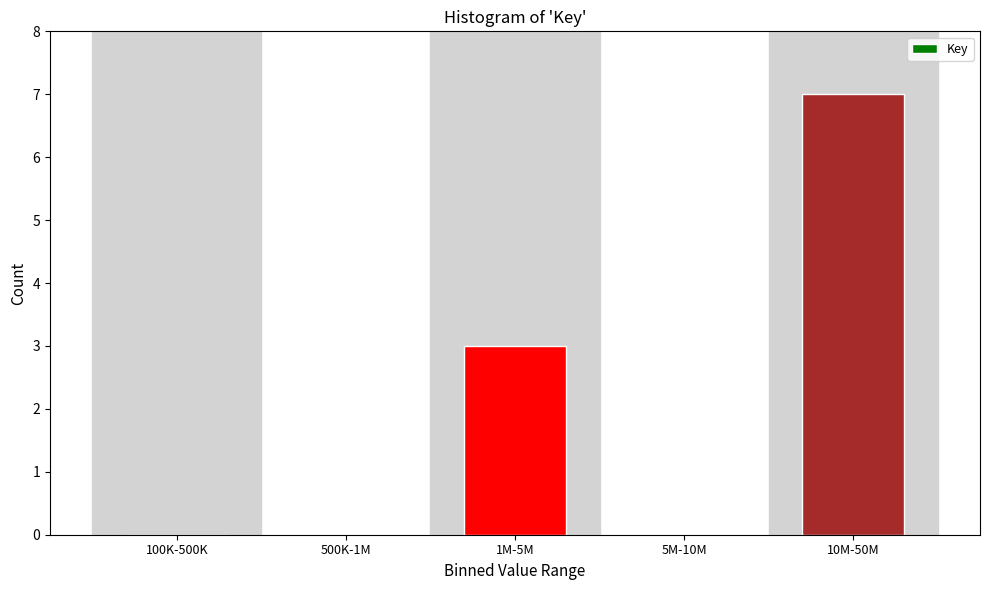

Reading left to right, what are all the values shown in this chart?

100K-500K=0	500K-1M=0	1M-5M=3	5M-10M=0	10M-50M=7